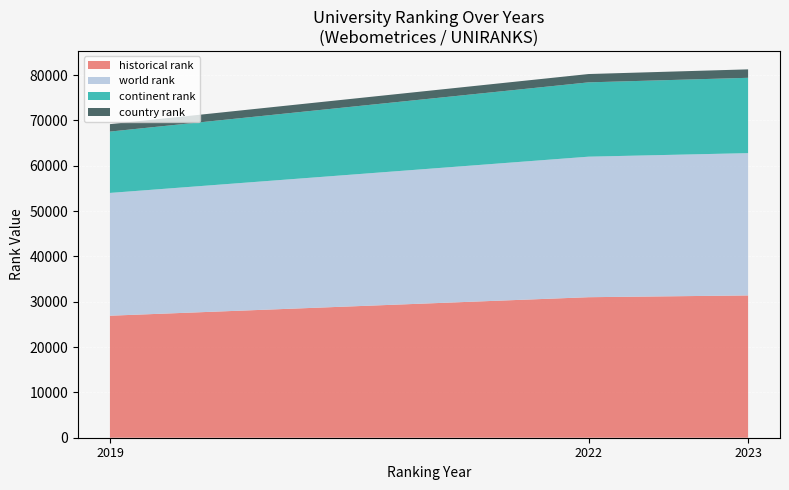

Reading right to left, list all the values displayed in this chart.

historical rank: 31389	30998	26915	26915
world rank: 31389	30998	27084	26746
continent rank: 16615	16393	13533	13547
country rank: 1865	1837	1640	1614